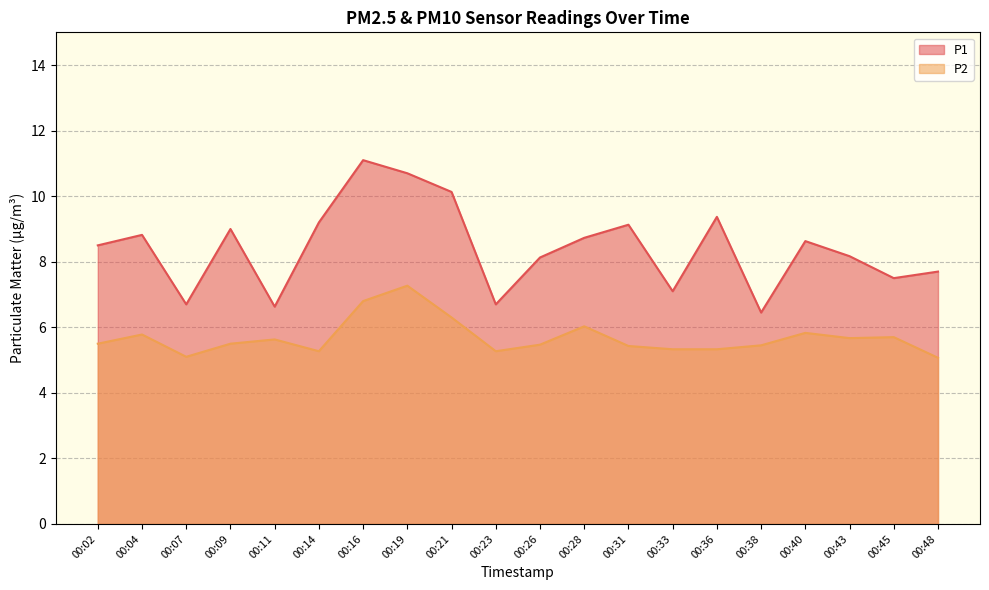

List the series in order of their overall mean, highest first.

P1, P2